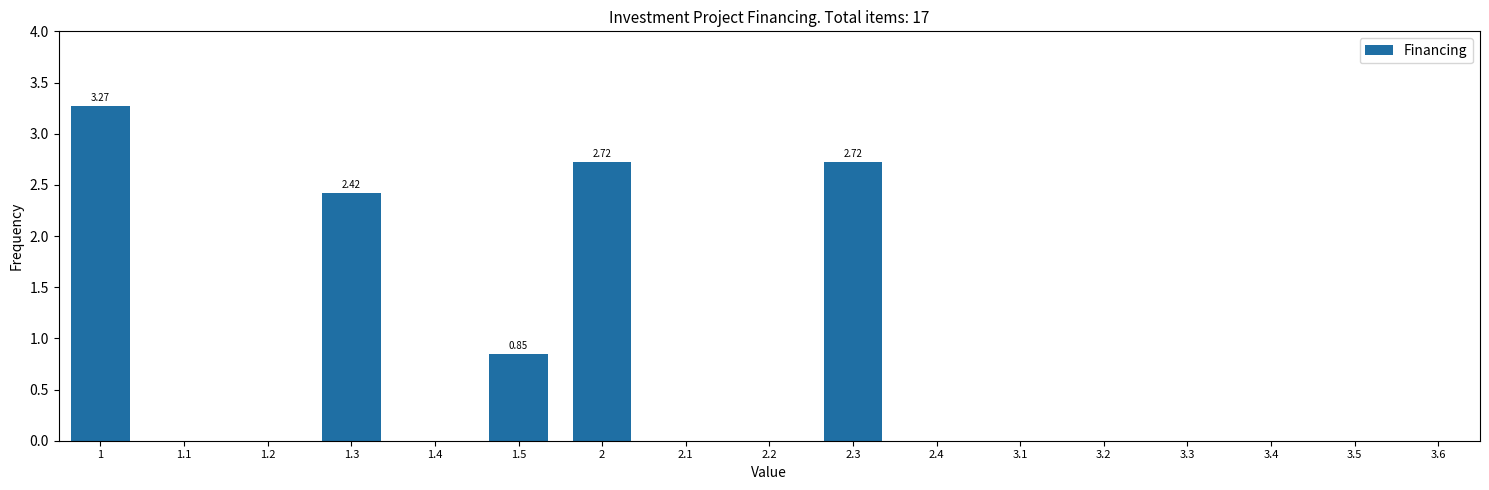

What is the sum of all values?

12.0